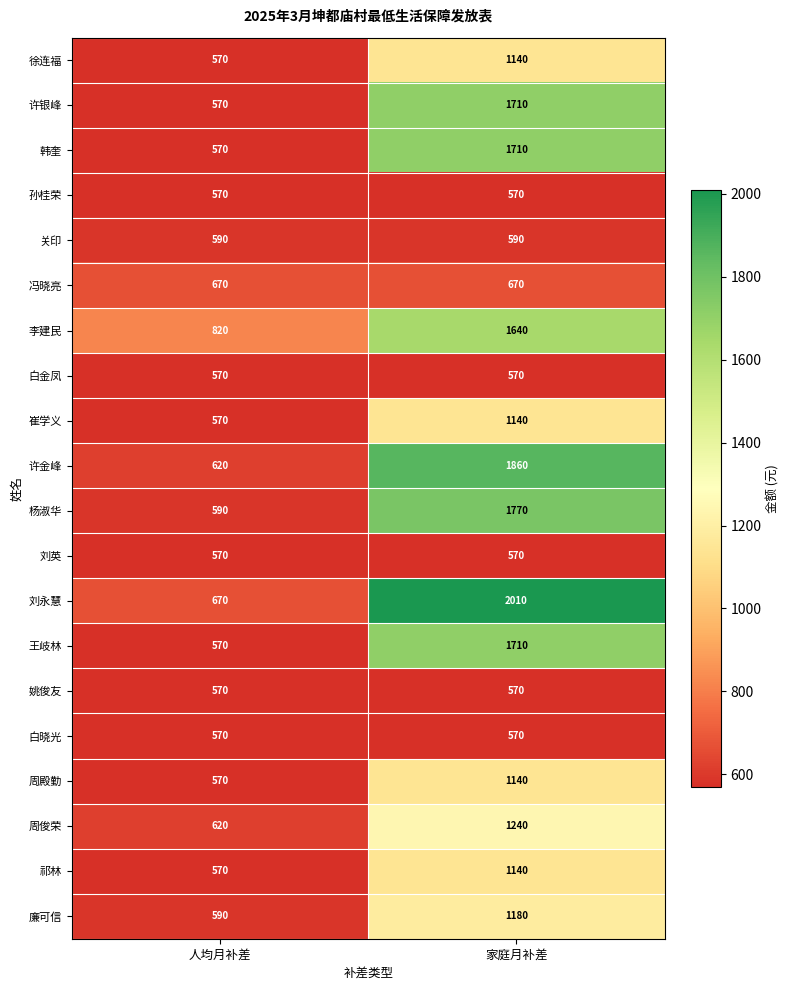

Rank the categories by 徐连福 value from highest to lowest.

家庭月补差, 人均月补差